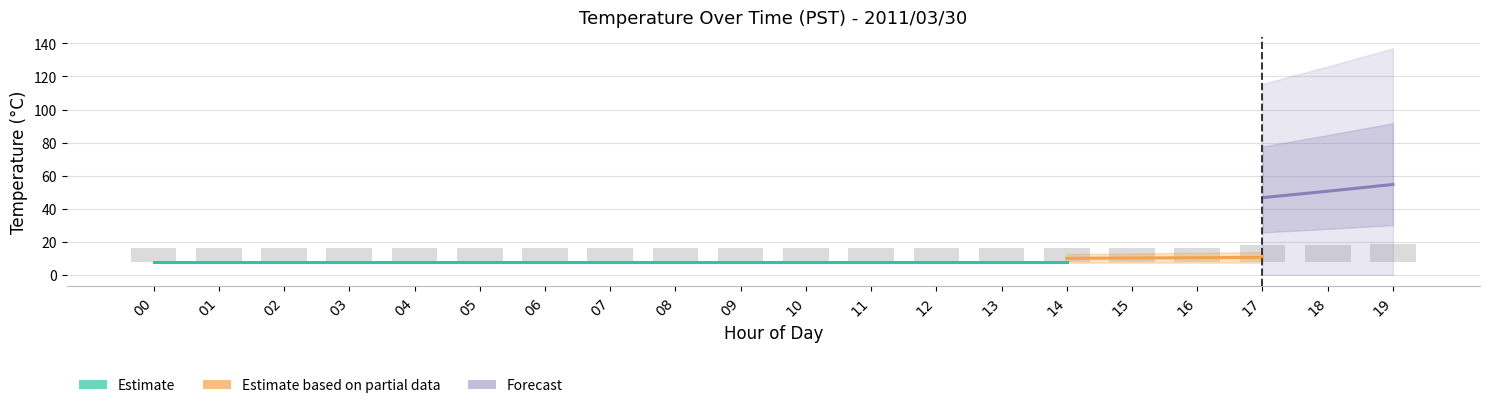

What is the approximate value of Estimate at 13?

7.8